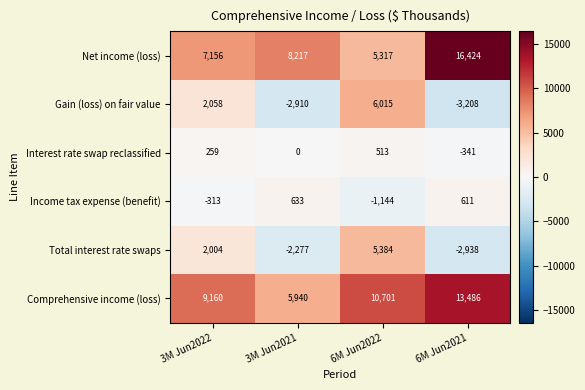

How many negative values does the Gain (loss) on fair value series have?

2